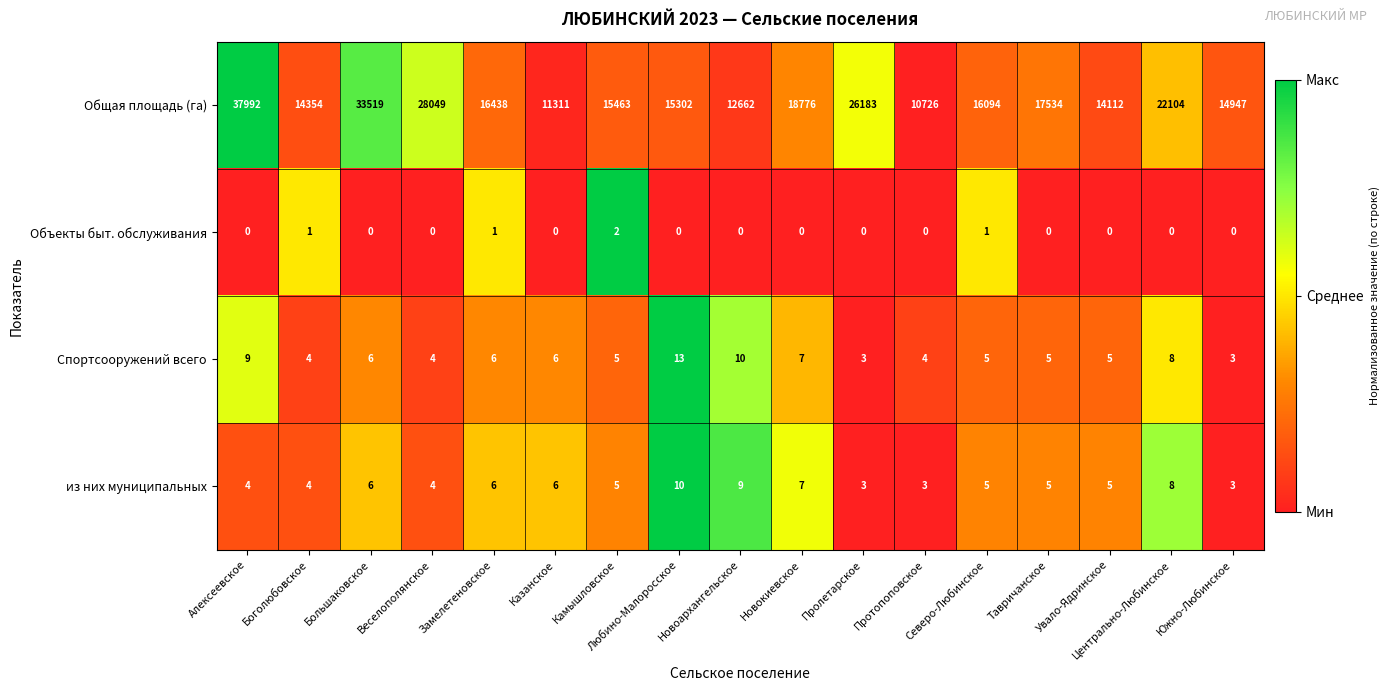

Is it true that из них муниципальных equals 4 at Южно-Любинское?

False